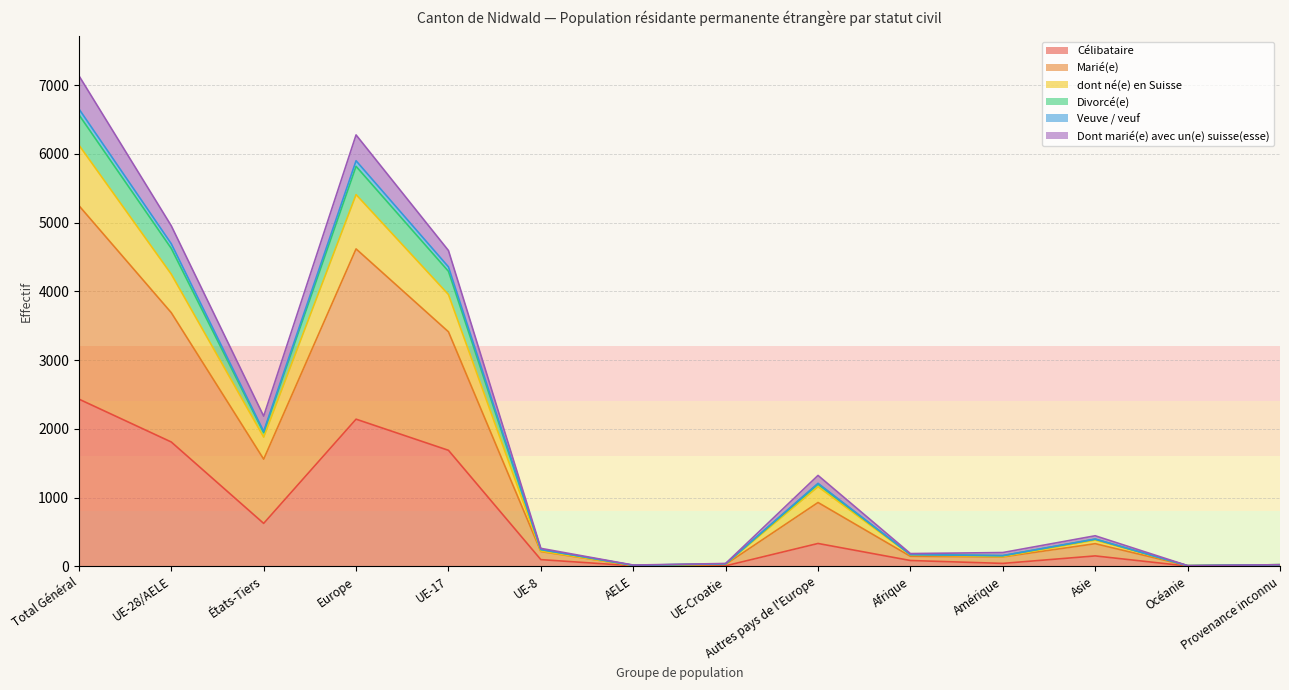

In Marié(e), how many points are higher than both neighbors (excluding endpoints)?

3